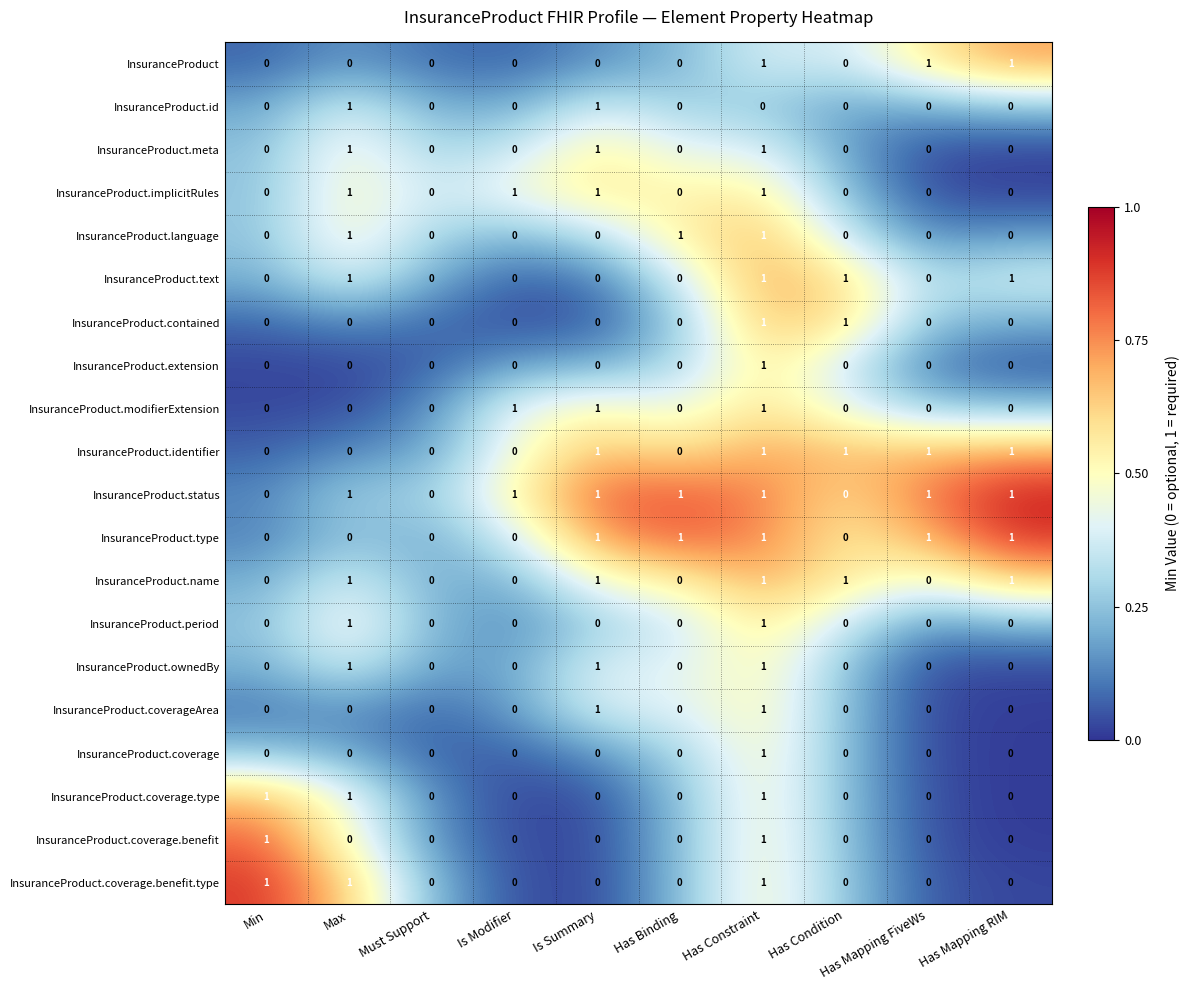

Which series has the largest total across all categories?

InsuranceProduct.status